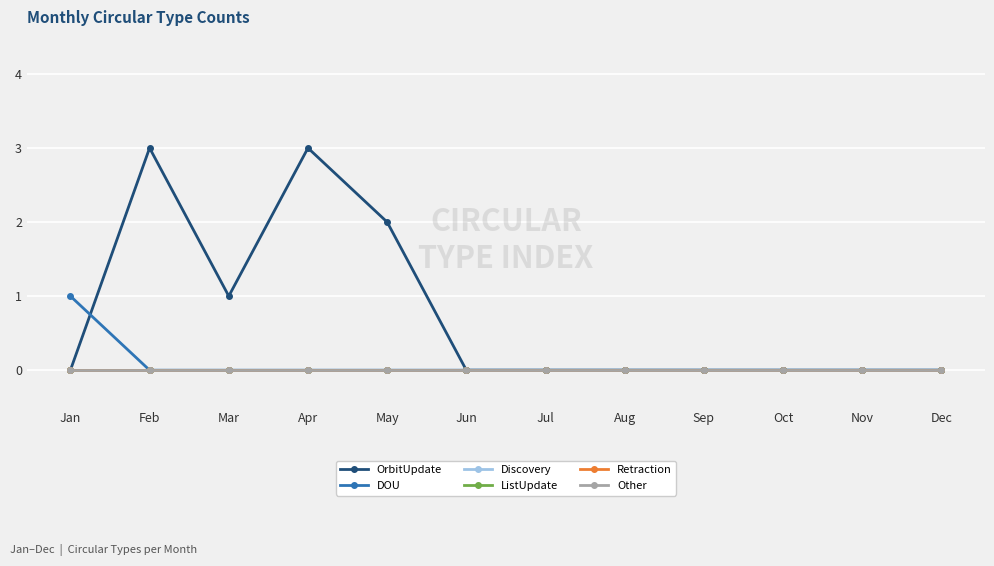

What is the sum of all OrbitUpdate values?

9